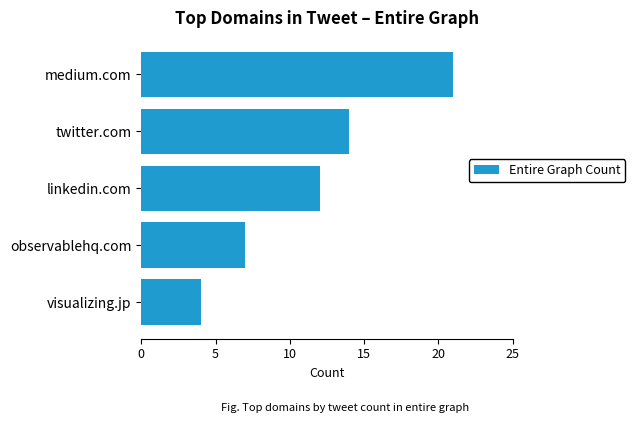

What is the average value?

12